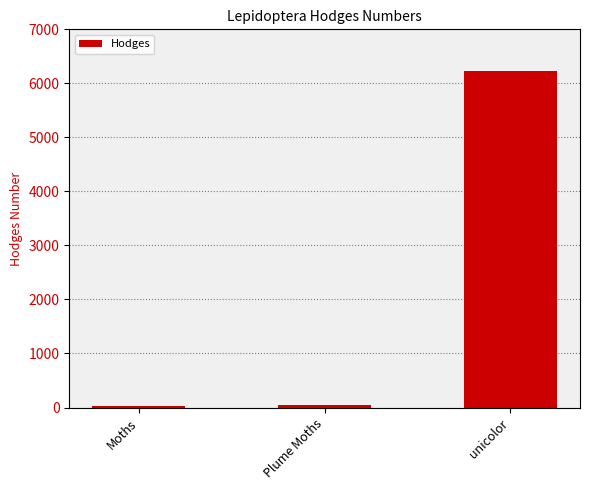

What is the smallest value displayed?

29.0